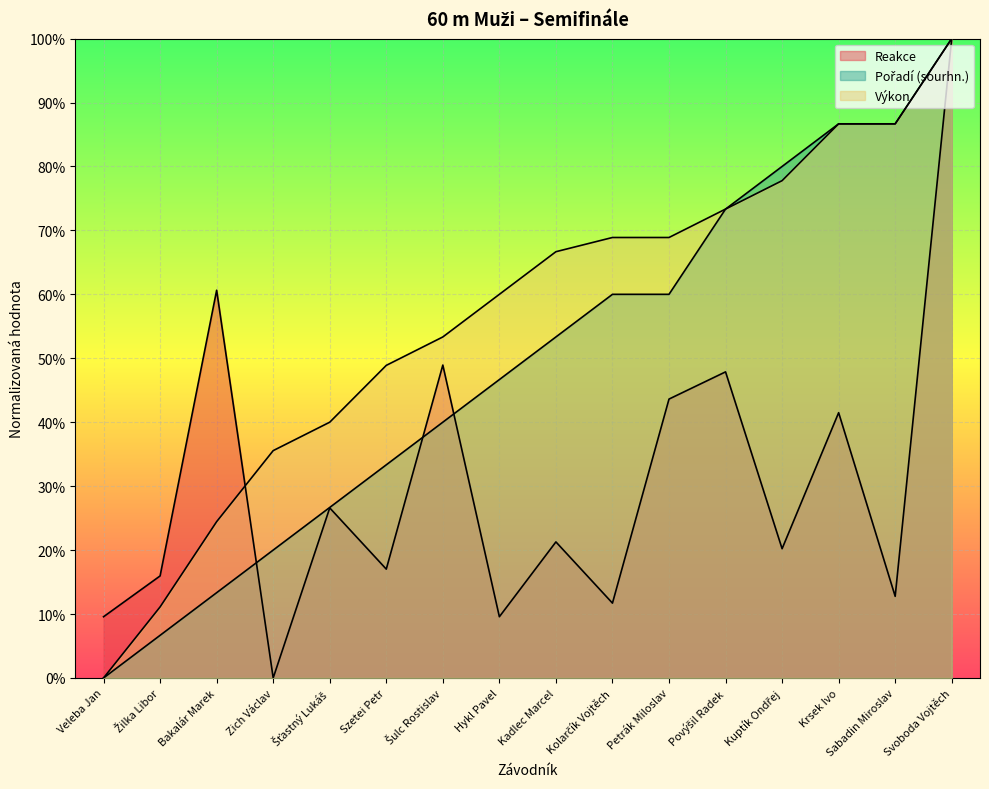

What is the label of the 11th point from the left?

Petrák Miloslav